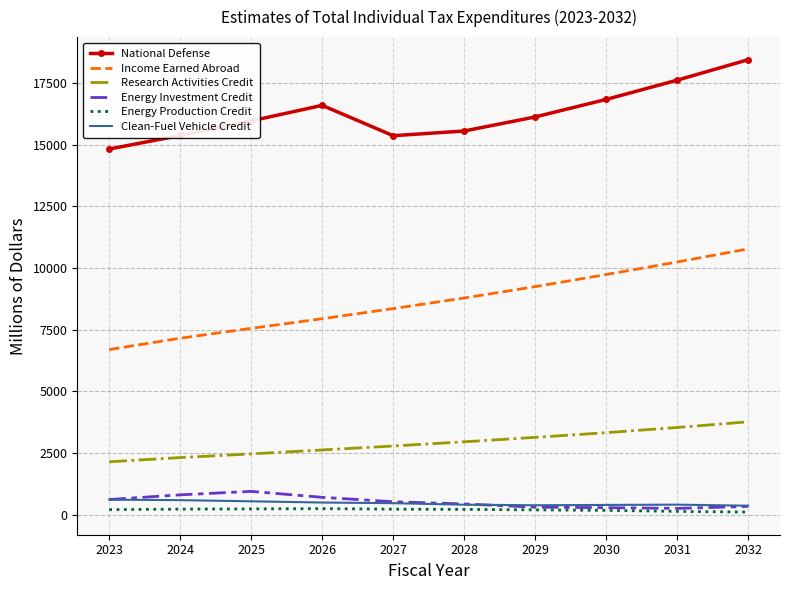

At which label does Energy Investment Credit first exceed 530?

2023